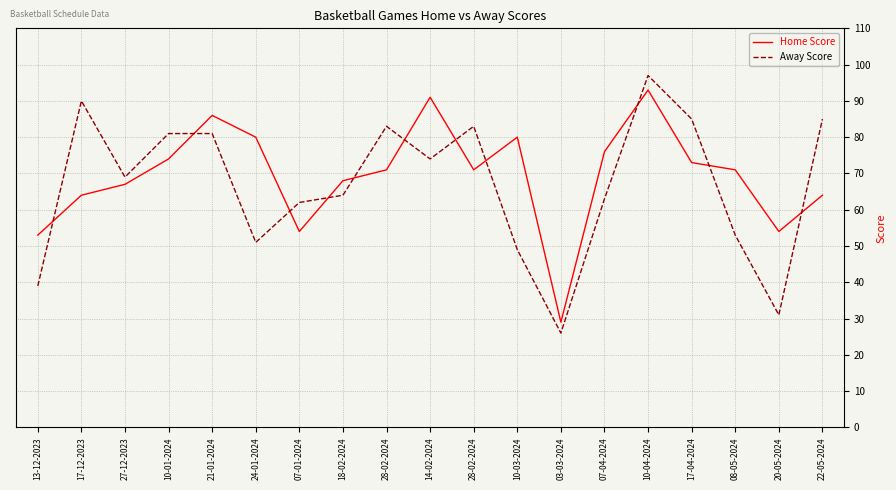

What is the value of the Away Score point at the 19th from the left?

85